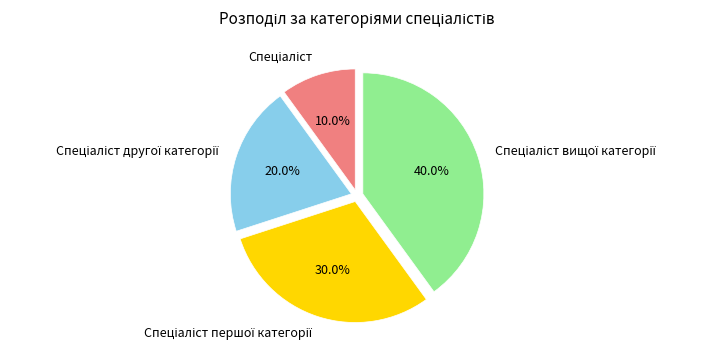

To the nearest percent, what is the difference between the largest and smallest slice percentages?

30%